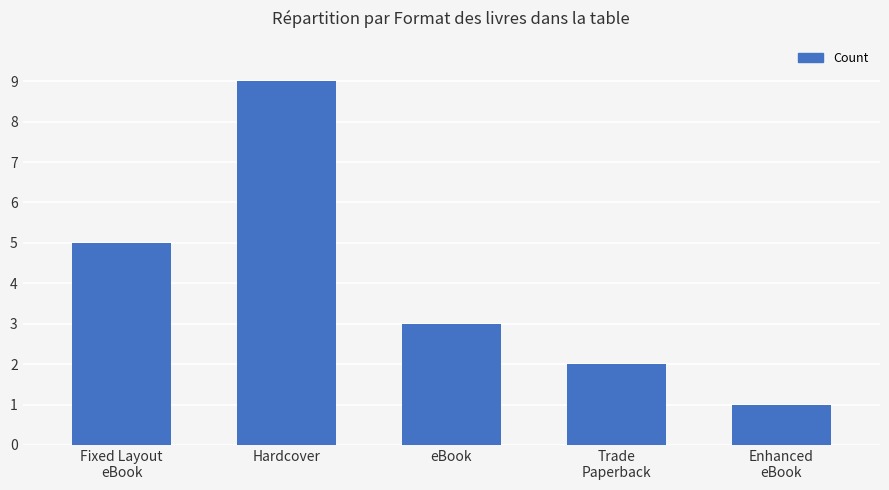

What position from the left is Trade
Paperback?

4